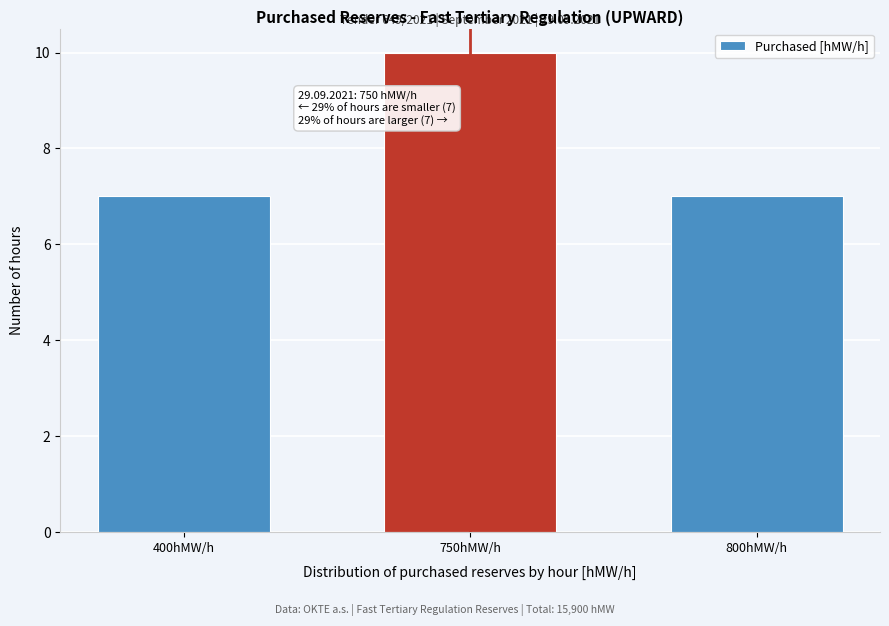

Reading left to right, transcribe all the data shown in this chart.

7	10	7